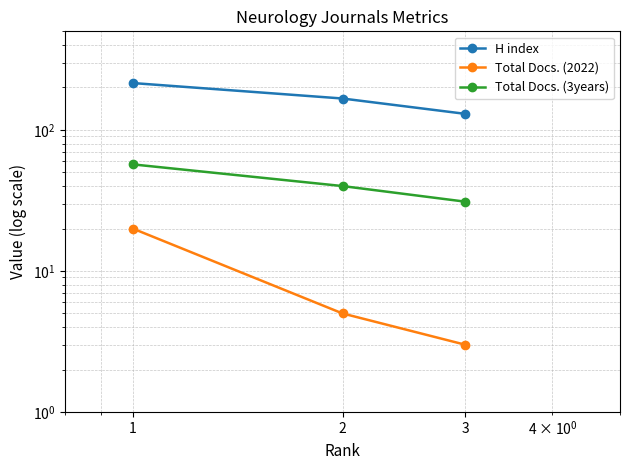

At how many categories does at least one series exceed 69?

3